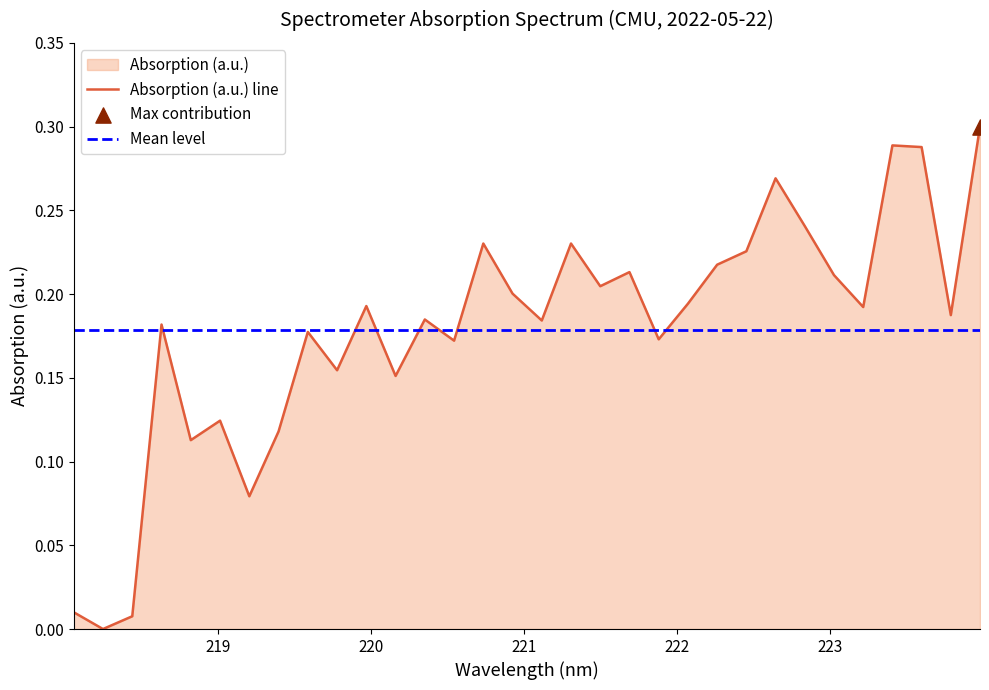

Between 219.9712 and 223.5987, which is larger?

223.5987